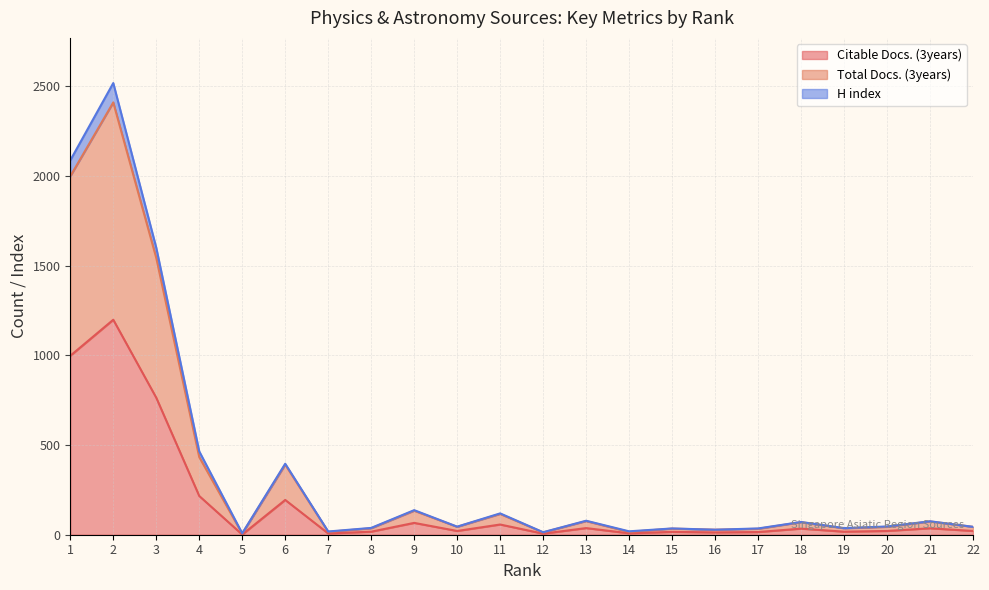

What are all the series names shown in the legend?

Citable Docs. (3years), Total Docs. (3years), H index